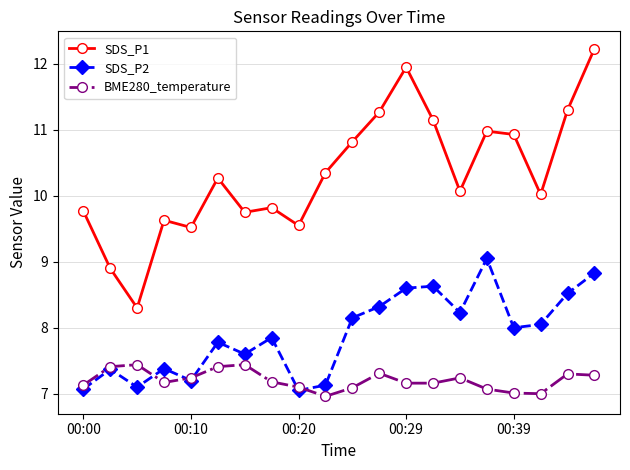

What is the maximum value for BME280_temperature?

7.4